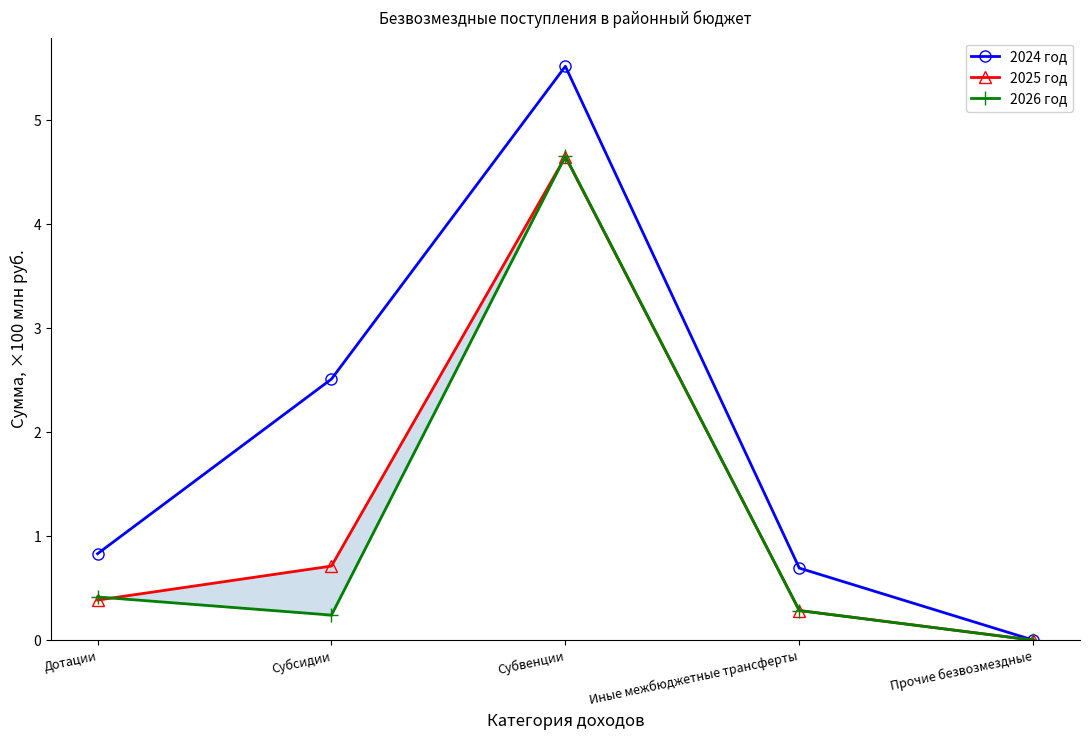

What is the label of the 3rd point from the left?

Субвенции